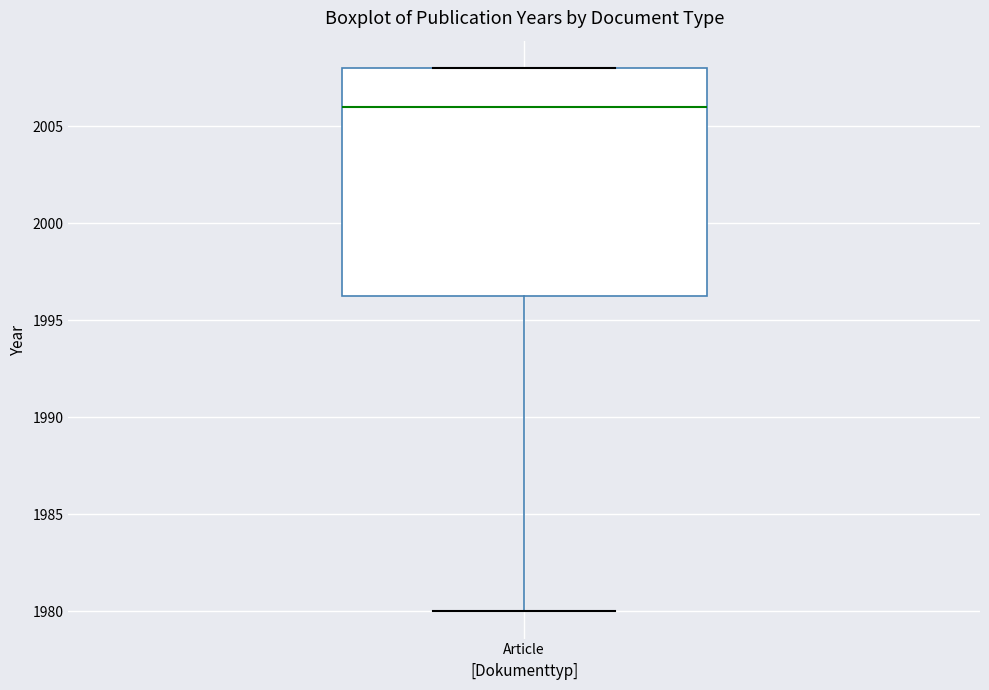

Where does the lower whisker of the box for Article end on the y-axis? The values are not printed on the chart, so give them approximately, as read against the axis.

1980.0